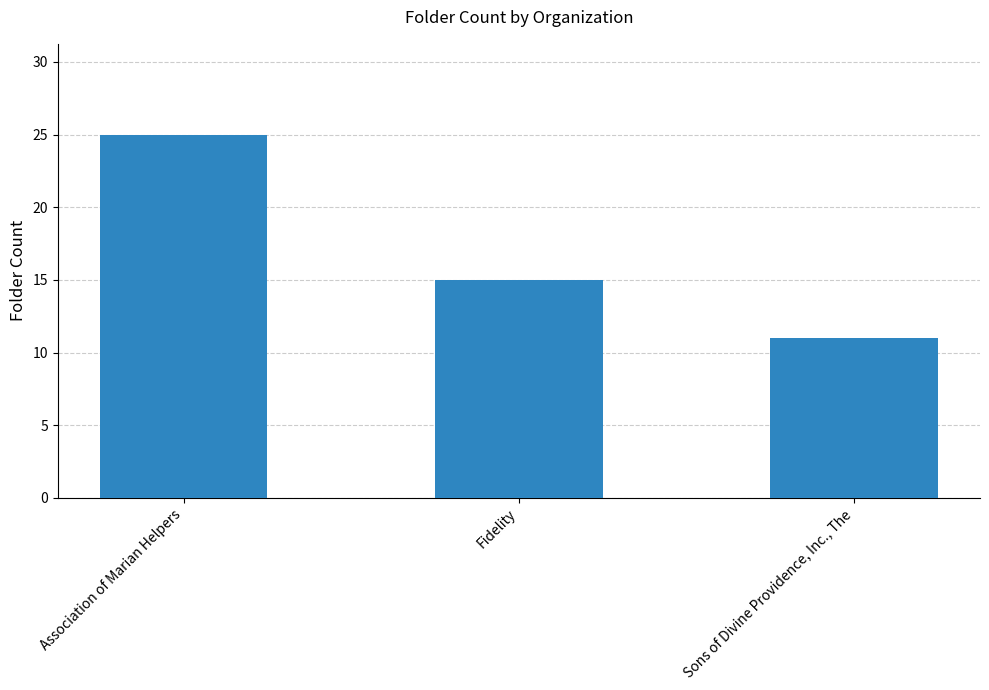

Reading right to left, what are all the values shown in this chart?

Sons of Divine Providence, Inc., The=11	Fidelity=15	Association of Marian Helpers=25